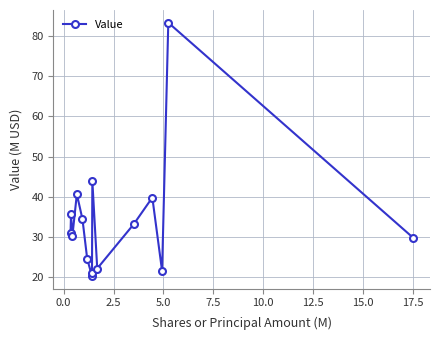

What is the value of the 15th point from the left?

29.9